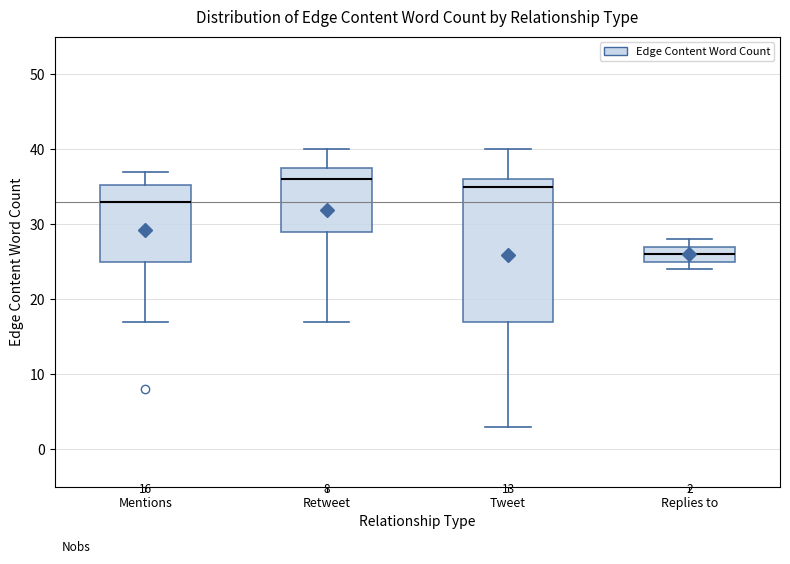

Which box's median line is the lowest?

Replies to